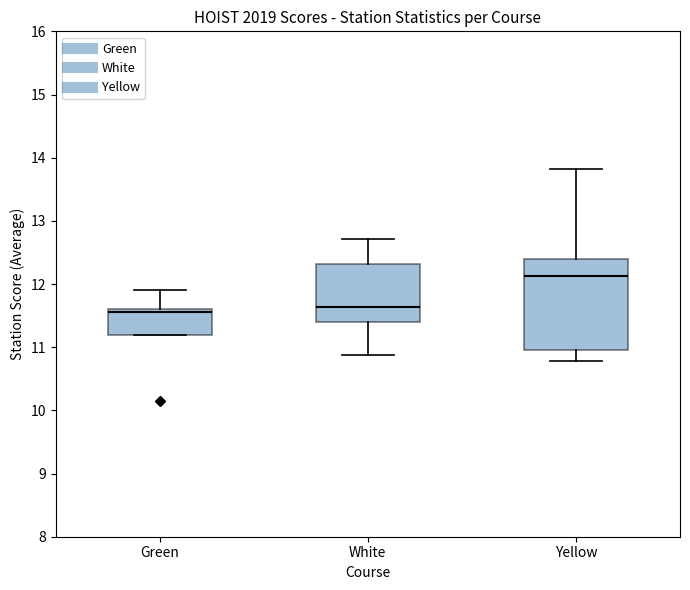

Where does the median line of the box for White sit on the y-axis? The values are not printed on the chart, so give them approximately, as read against the axis.

11.6